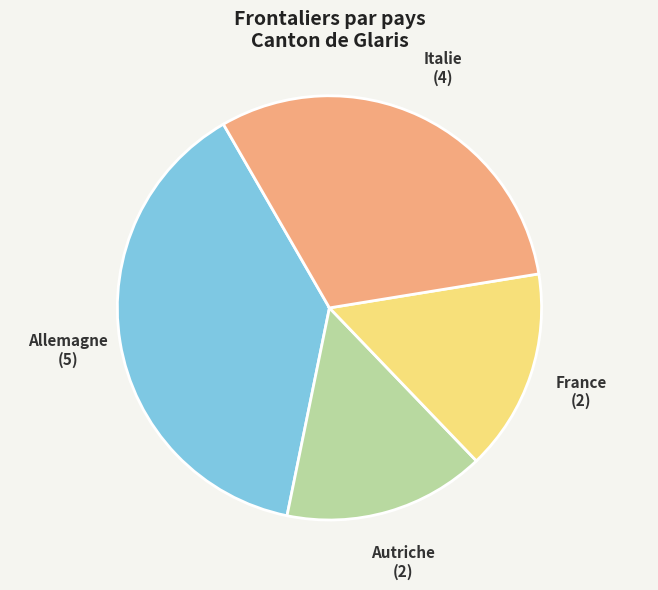

True or false: Allemagne accounts for 45% of the total.

False